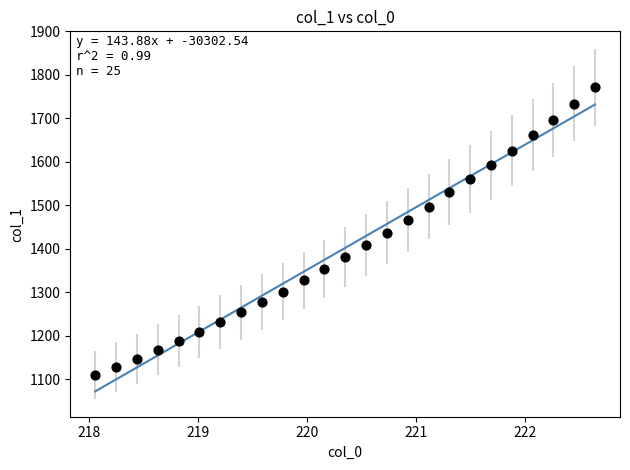

What is the range of X values (max minus min)?

4.6